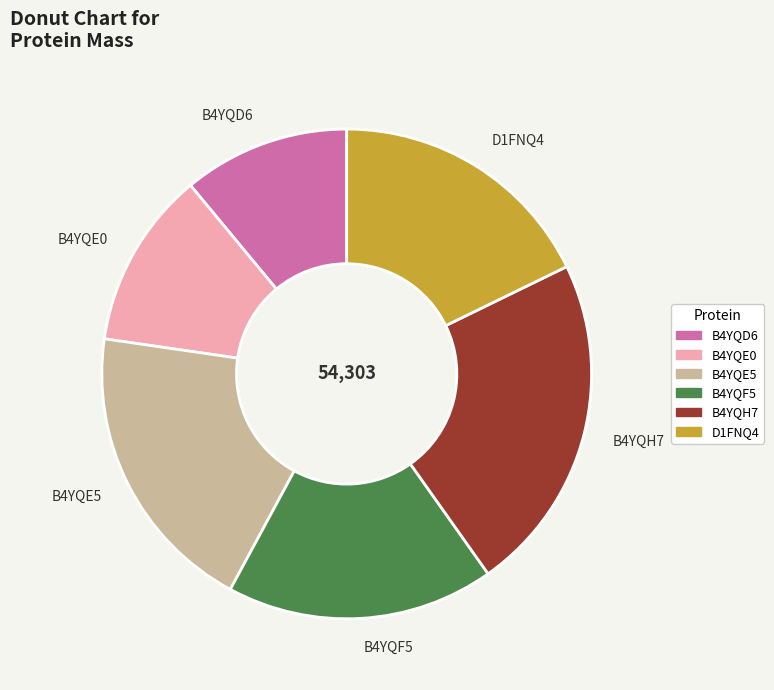

Which slice is the largest?

B4YQH7